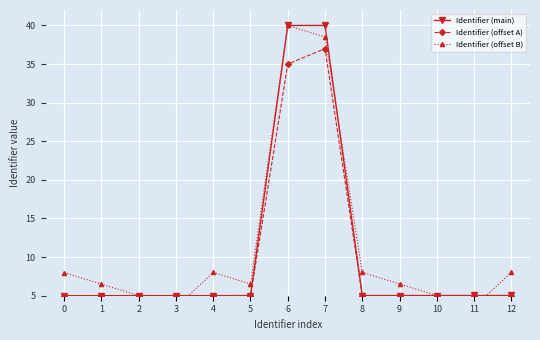

Which series has the largest range (max minus min)?

Identifier (offset B)